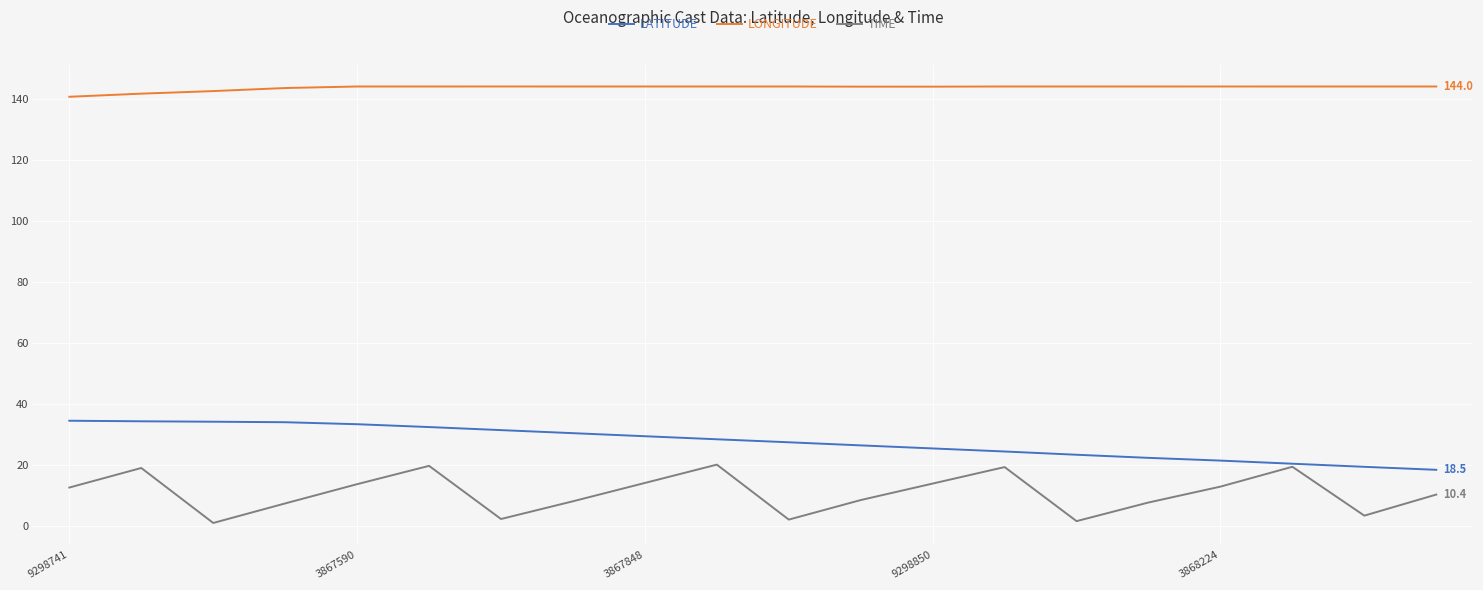

What is the minimum value shown in the chart?

1.1